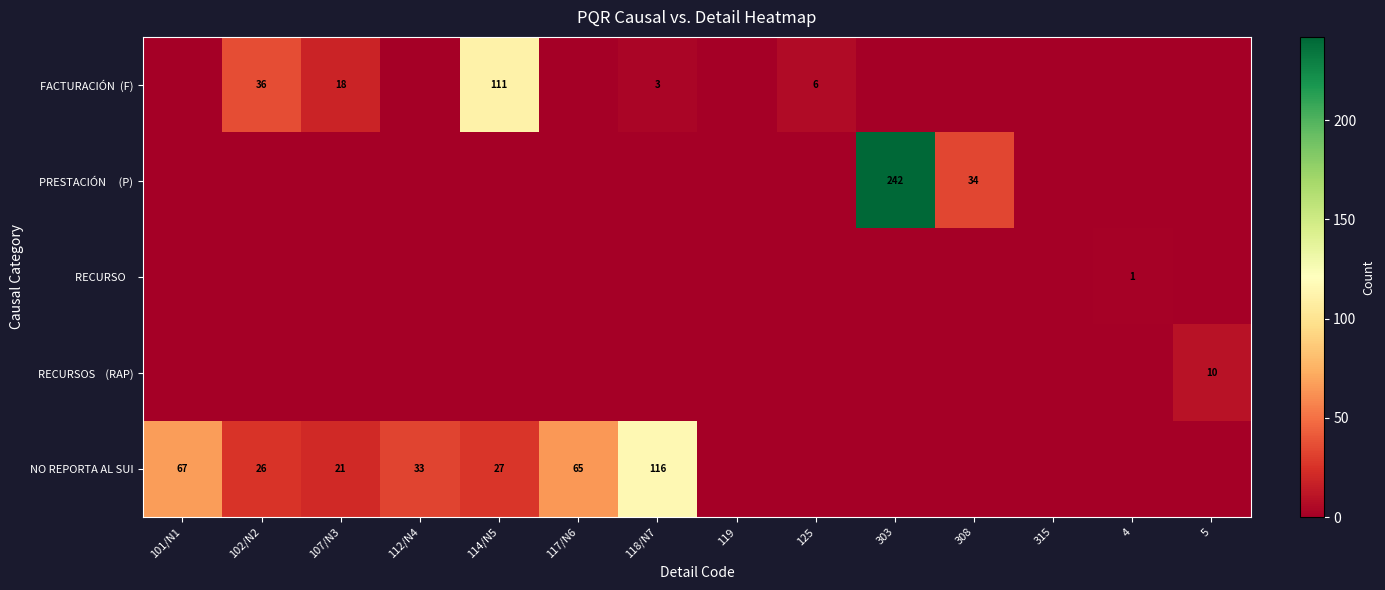

The NO REPORTA AL SUI series shows 26 at 102/N2. True or false?

True